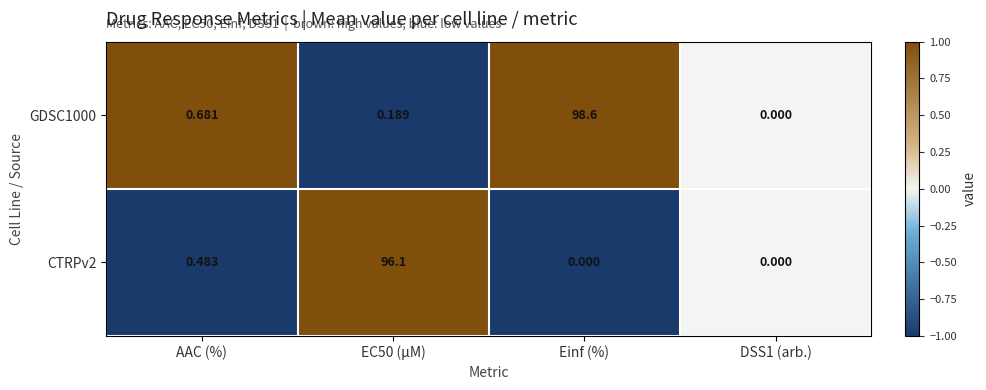

At which category is the sum across all series the highest?

Einf (%)